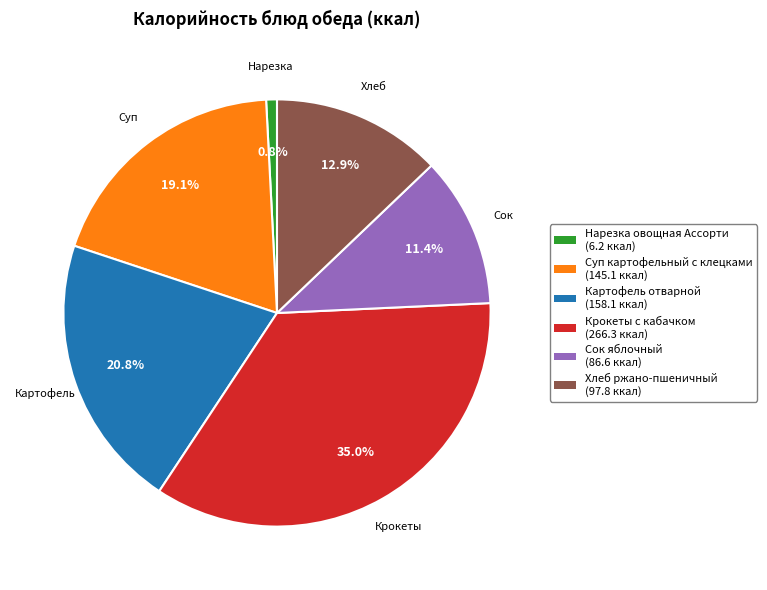

What is the ratio of the value at Крокеты с кабачком (266.3 ккал) to the value at Картофель отварной (158.1 ккал)?

1.7